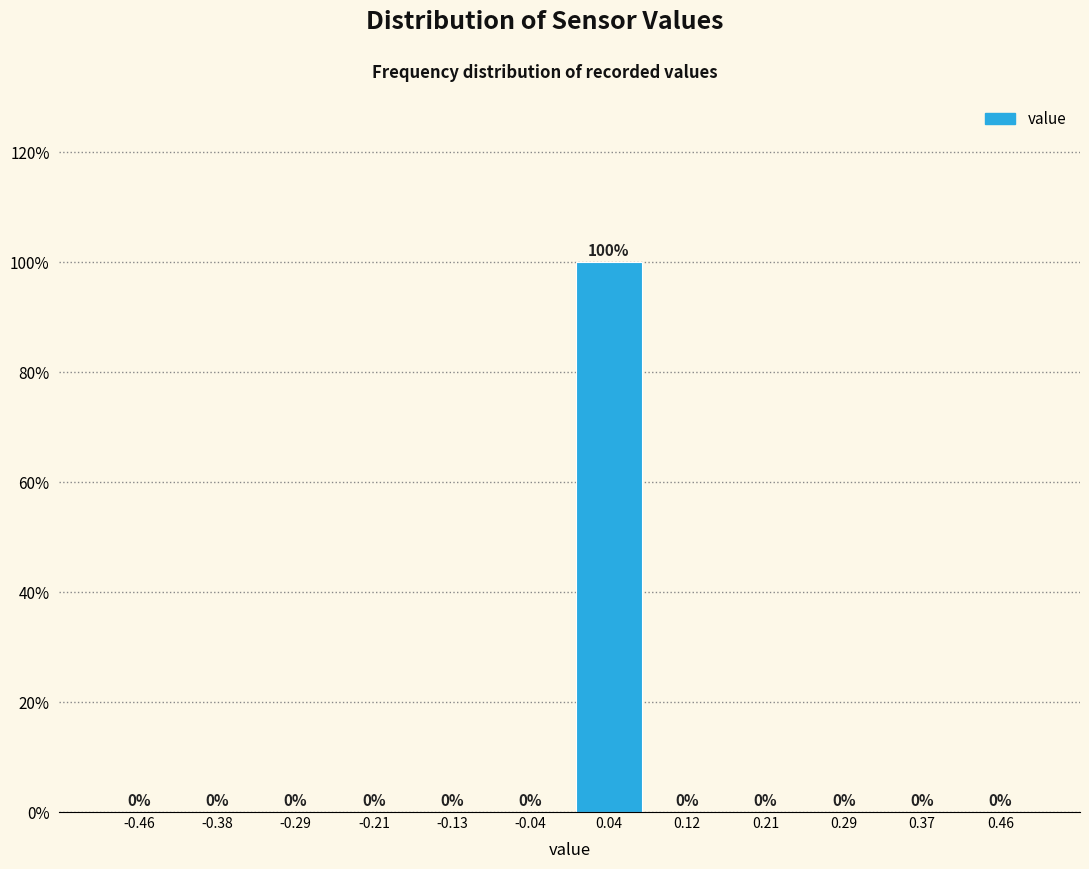

Reading left to right, transcribe this chart: for each bar, give the range it covers on the x-axis and its height. The bar edges are not printed on the chart, so give them approximately, as read against the axis.

-0.50 to -0.42: 0
-0.42 to -0.33: 0
-0.33 to -0.25: 0
-0.25 to -0.17: 0
-0.17 to -0.08: 0
-0.08 to 0.00: 0
0.00 to 0.08: 100
0.08 to 0.17: 0
0.17 to 0.25: 0
0.25 to 0.33: 0
0.33 to 0.42: 0
0.42 to 0.50: 0